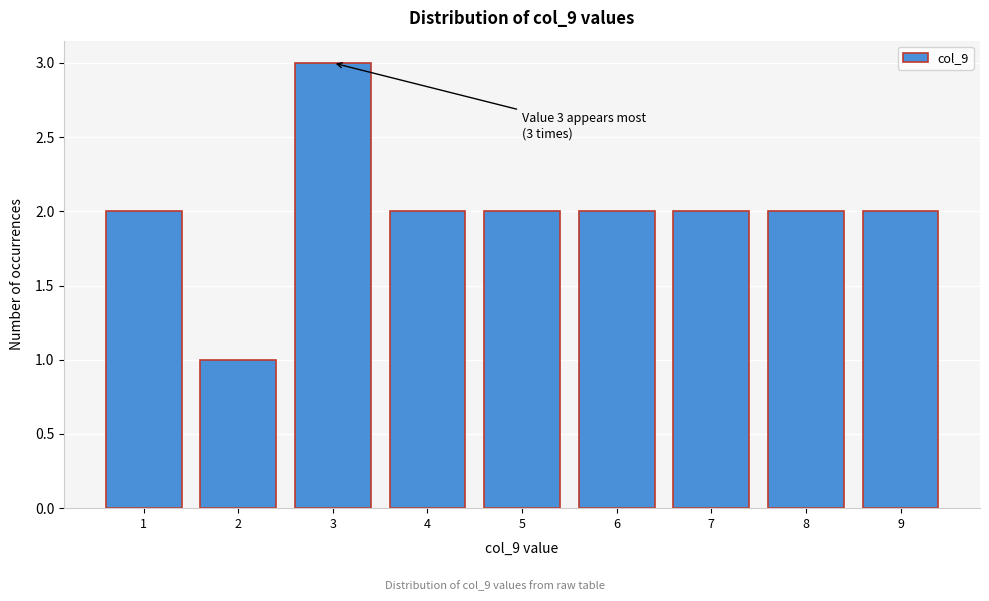

Over which range of the x-axis is the bar tallest?

2.5 to 3.5